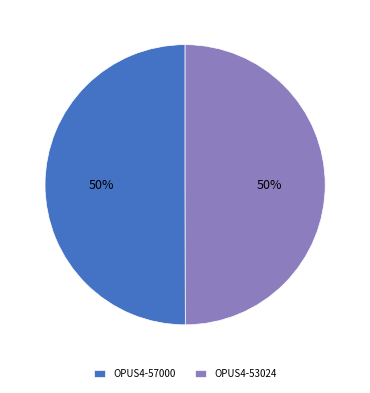

To the nearest percent, what is the average slice percentage?

50%